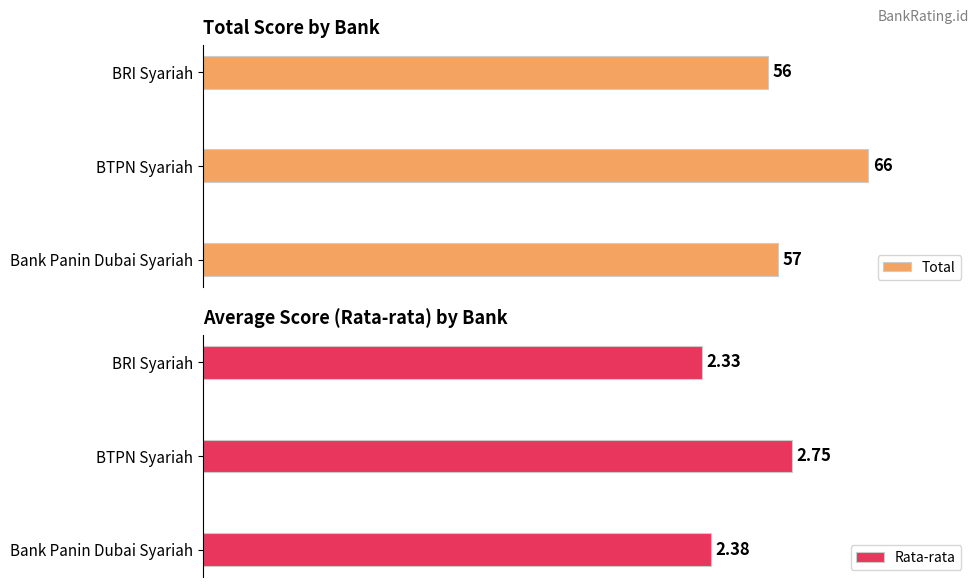

What is the highest value of the Total series?

66.0